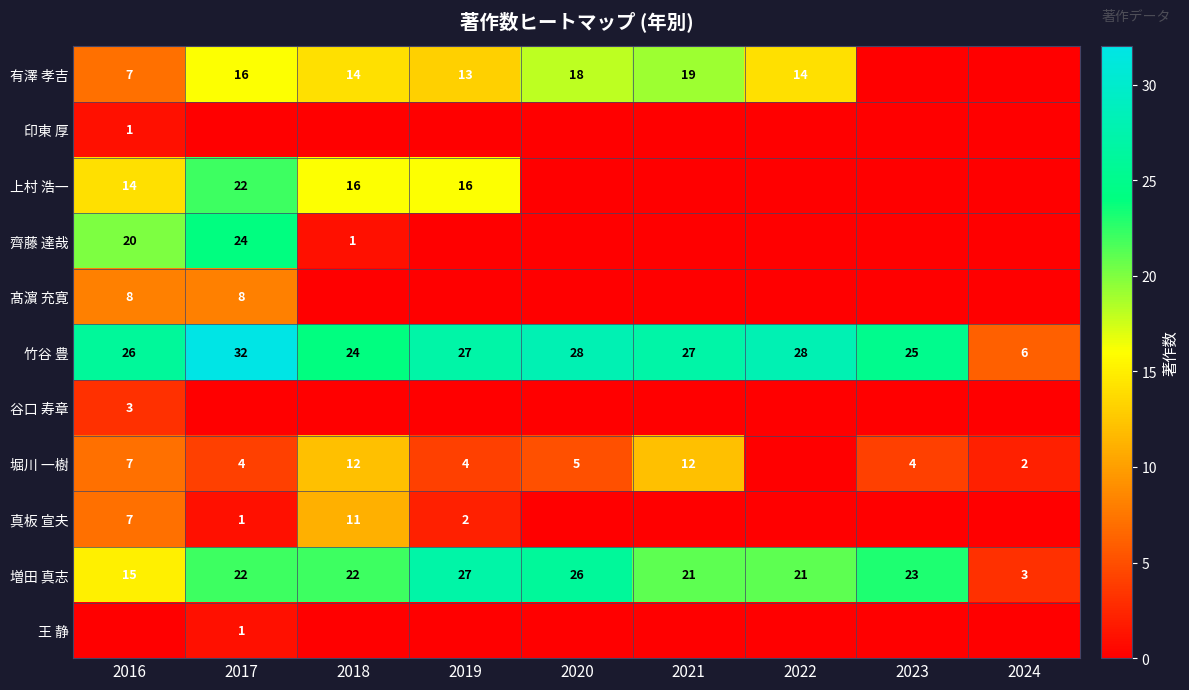

What is the difference between the highest and lowest values at 2021?

27